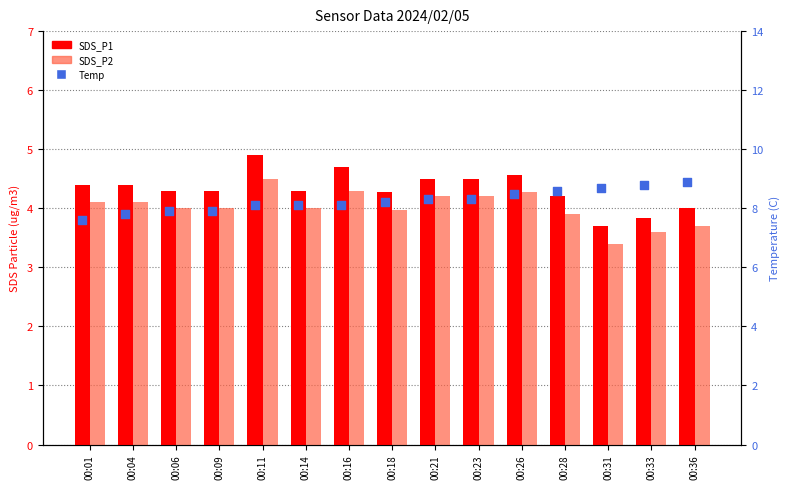

Which series has the widest spread of Y values?

Temp